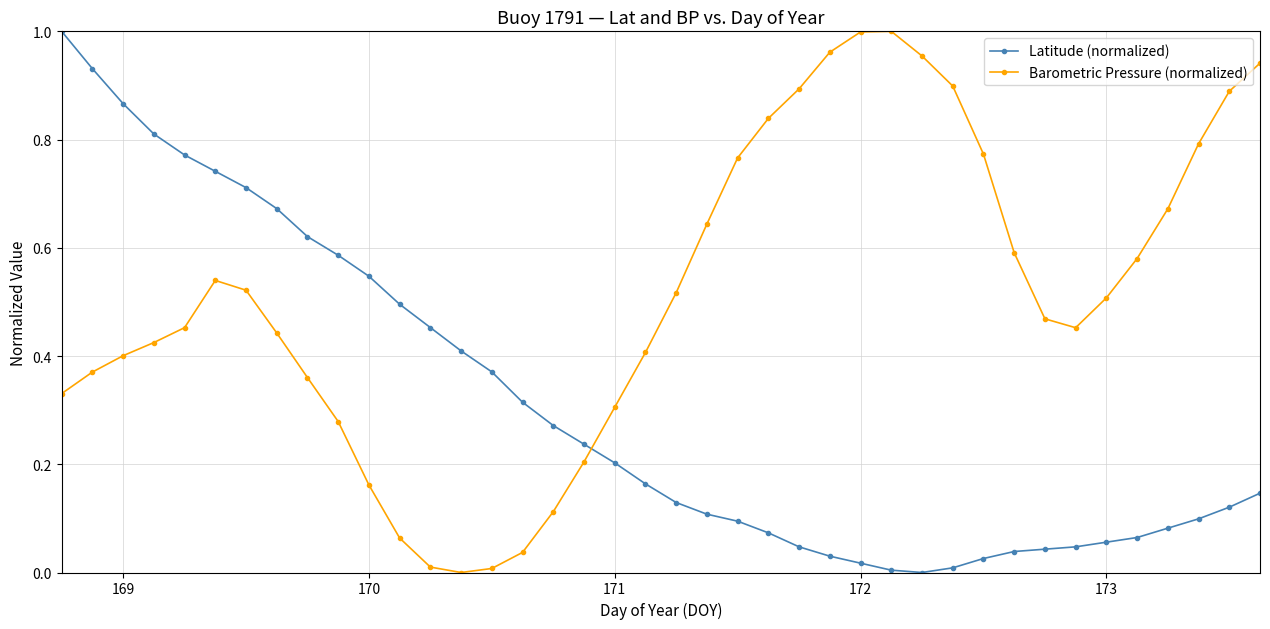

How many times do Barometric Pressure (normalized) and Latitude (normalized) cross each other?

1